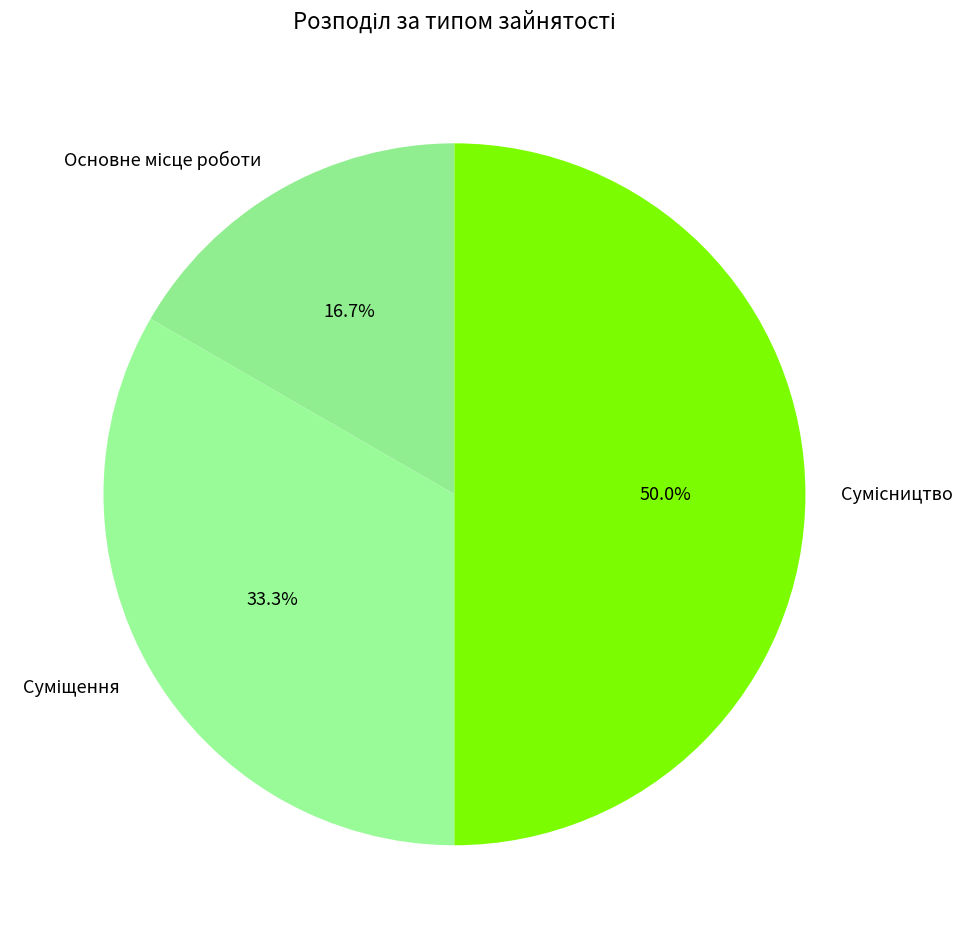

How many segments does this pie chart have?

3